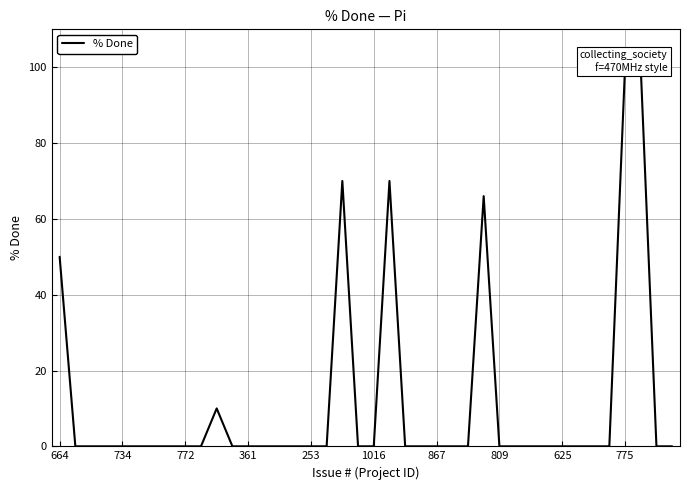

What value does the data have at 18, to the nearest 10?

70